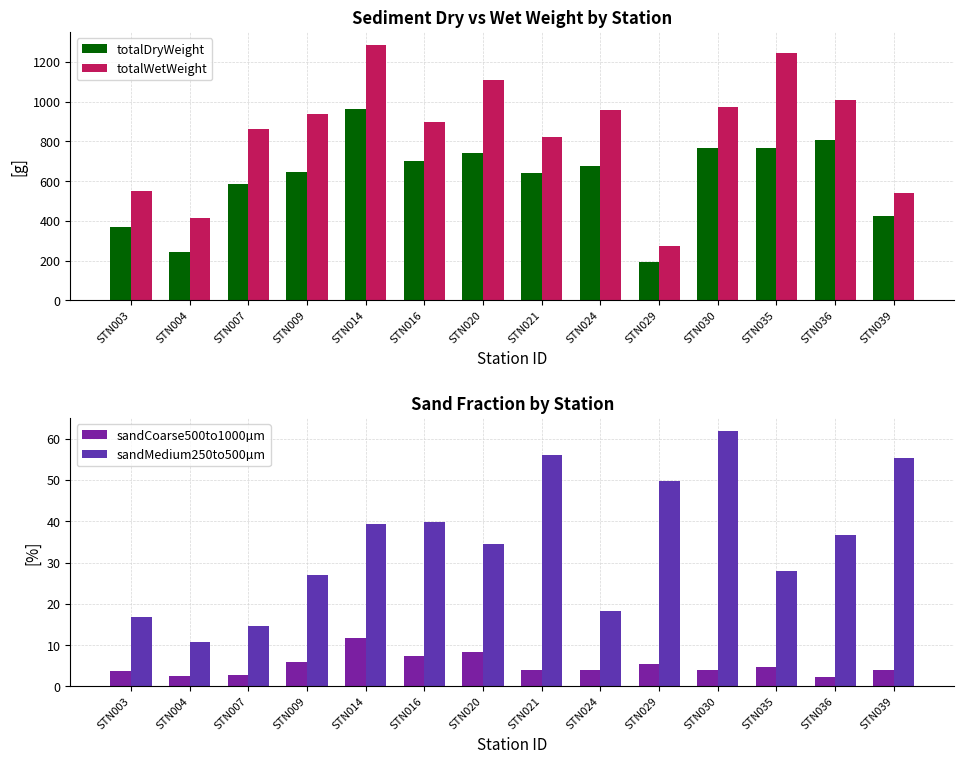

At which label does sandMedium250to500µm first exceed 36?

STN014